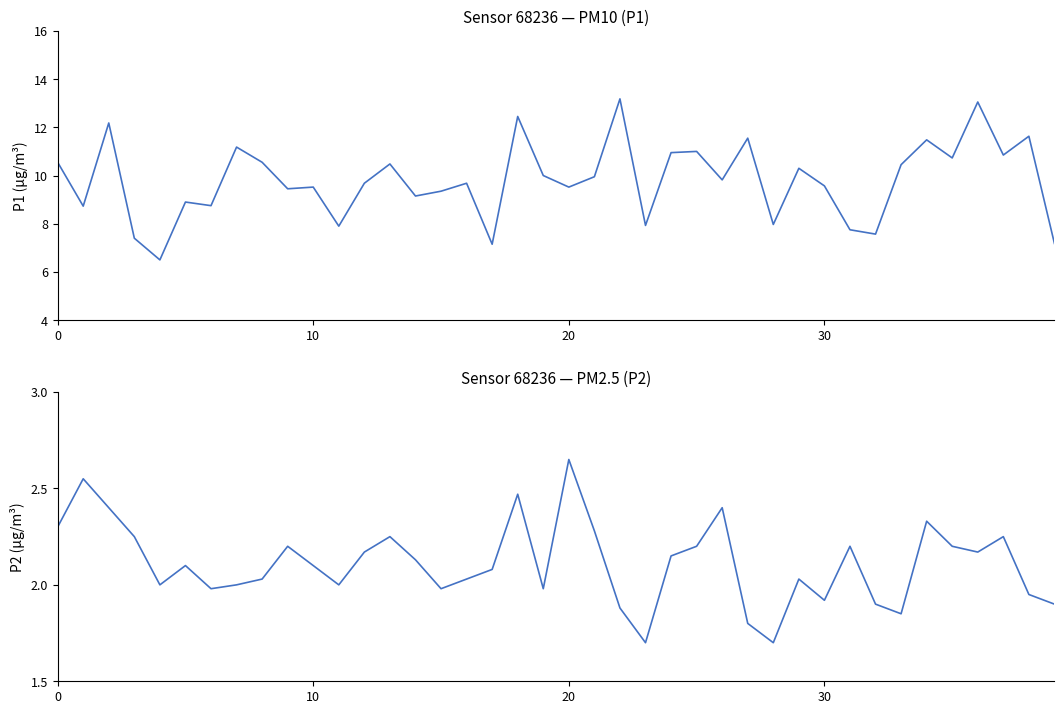

Which series has the largest range (max minus min)?

P1